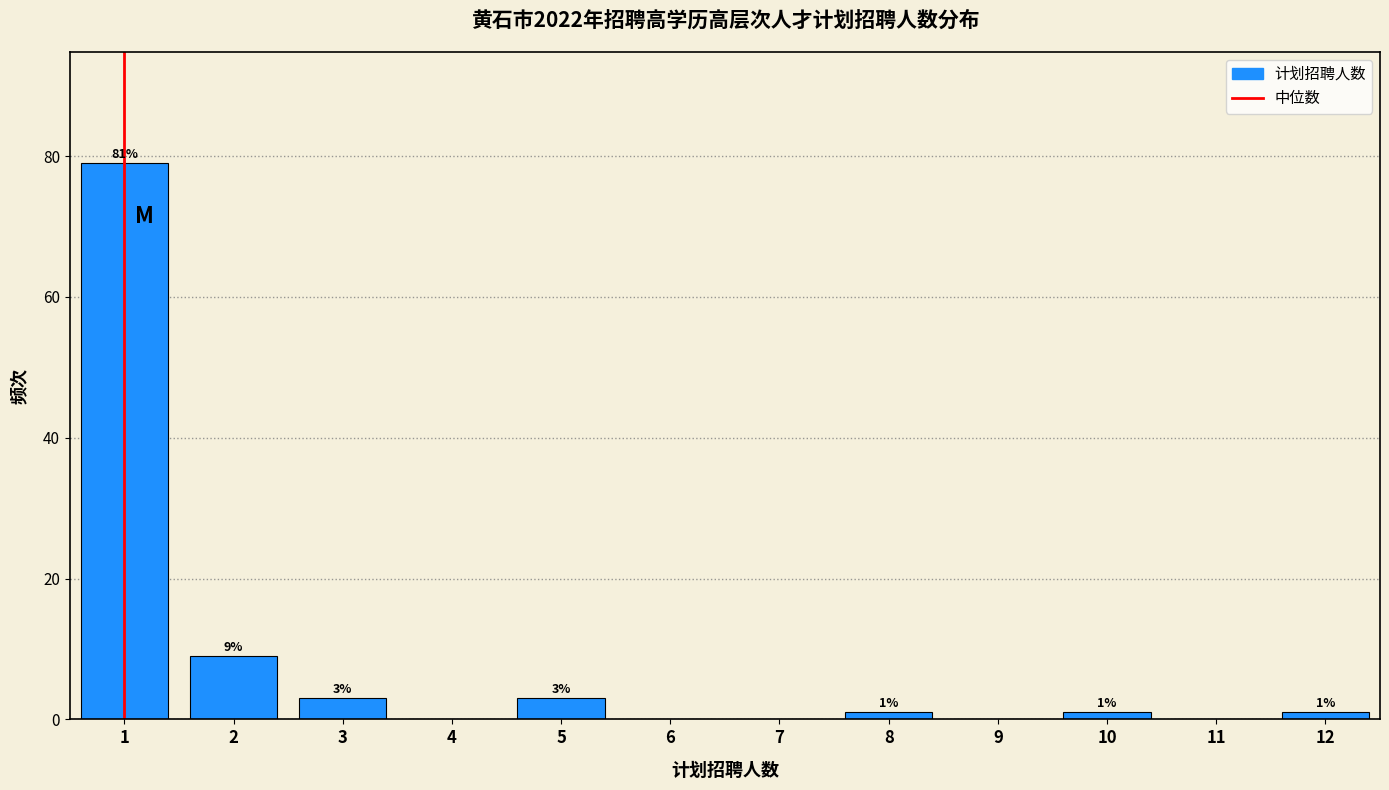

Over which range of the x-axis is the bar tallest?

0.5 to 1.5